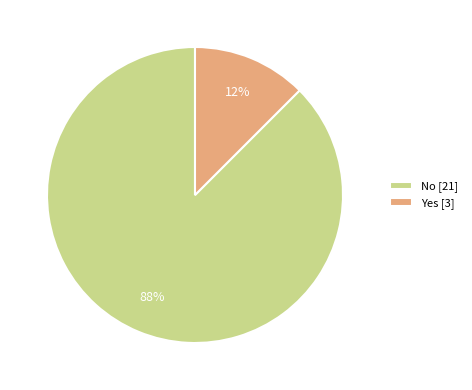

Which slice represents more than half of the pie?

No